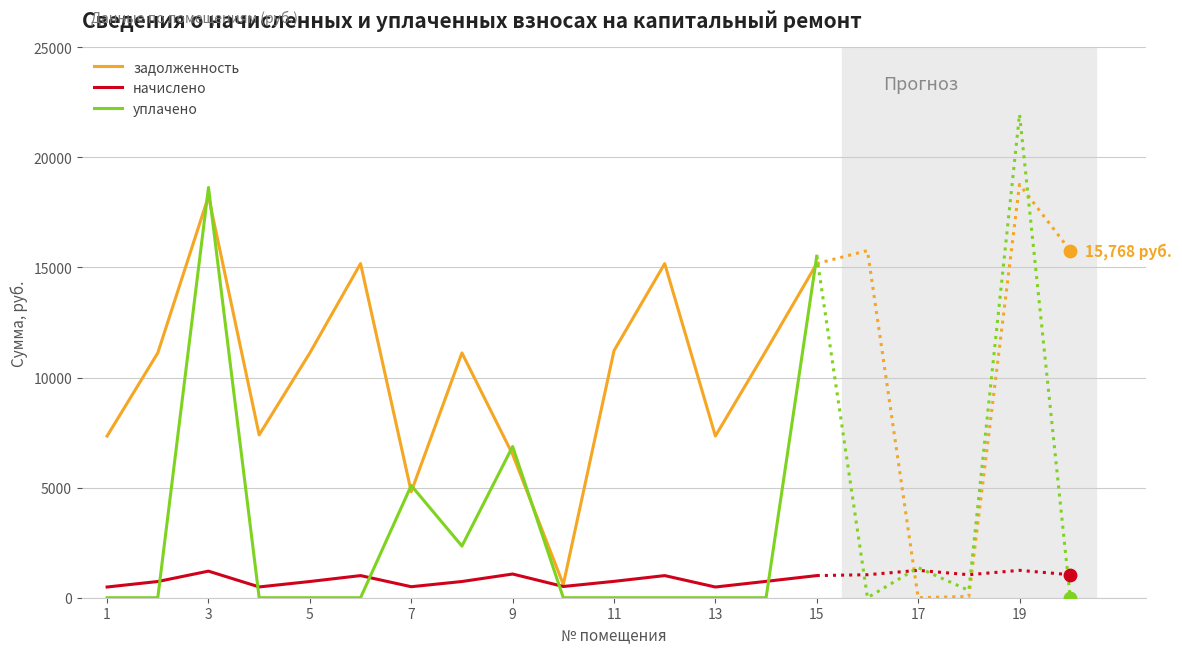

Which series reaches the minimum Y coordinate?

уплачено